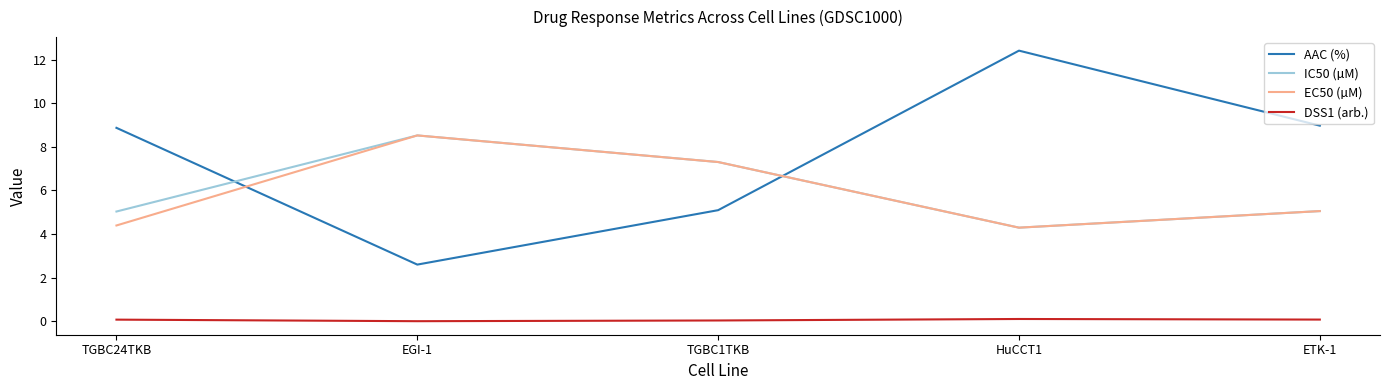

Which series has the largest total across all categories?

AAC (%)